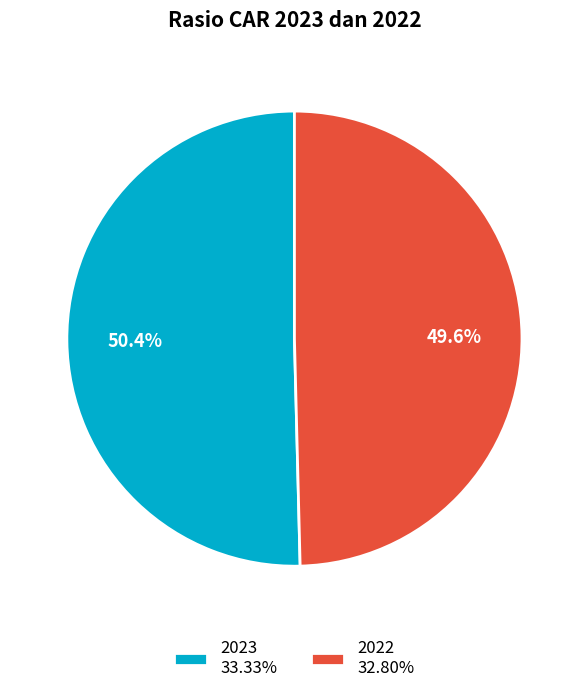

Rank the categories by value from highest to lowest.

2023, 2022